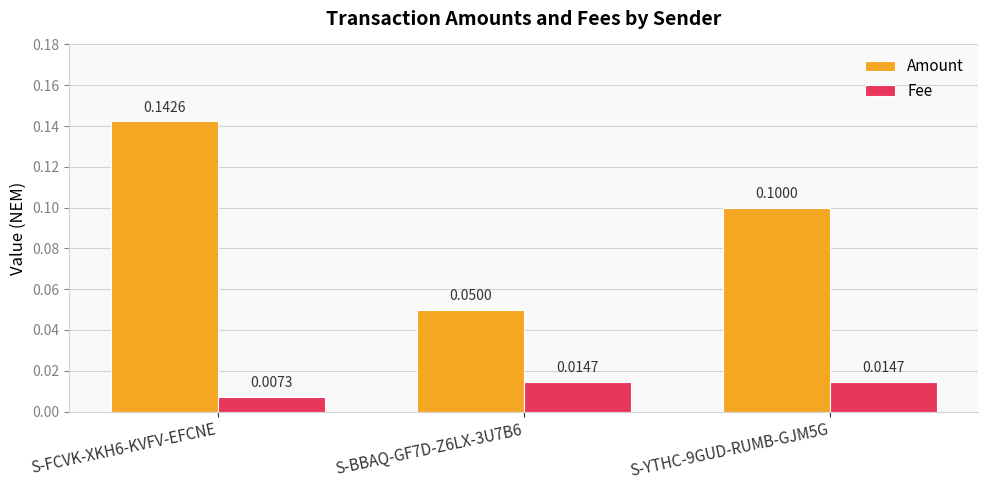

Rank the categories by Amount value from highest to lowest.

S-FCVK-XKH6-KVFV-EFCNE, S-YTHC-9GUD-RUMB-GJM5G, S-BBAQ-GF7D-Z6LX-3U7B6